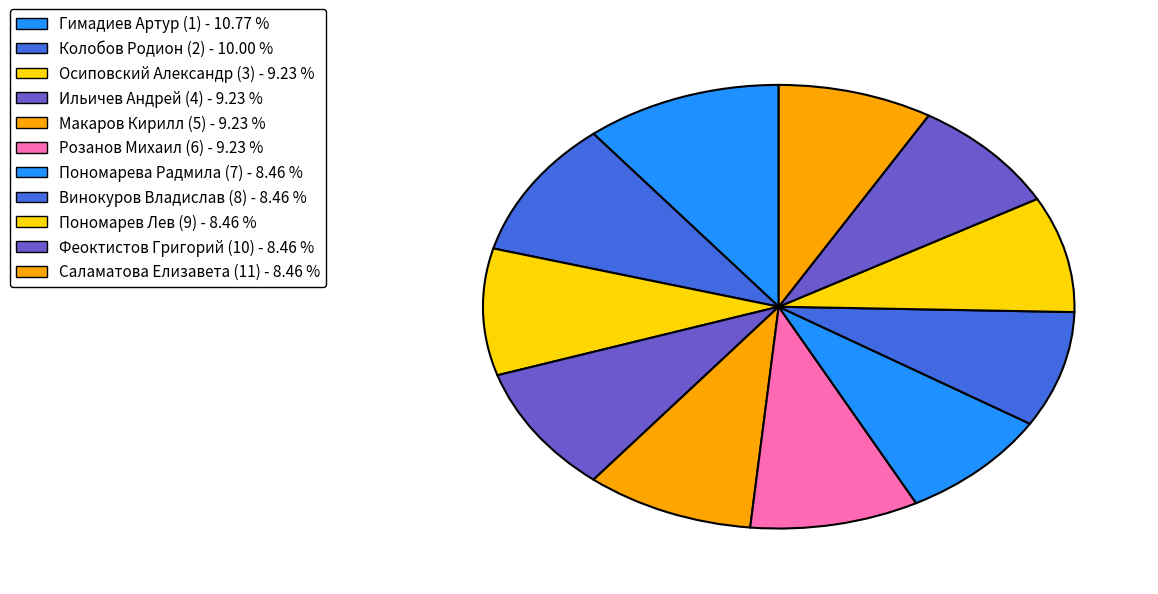

Count the number of slices in the pie.

11